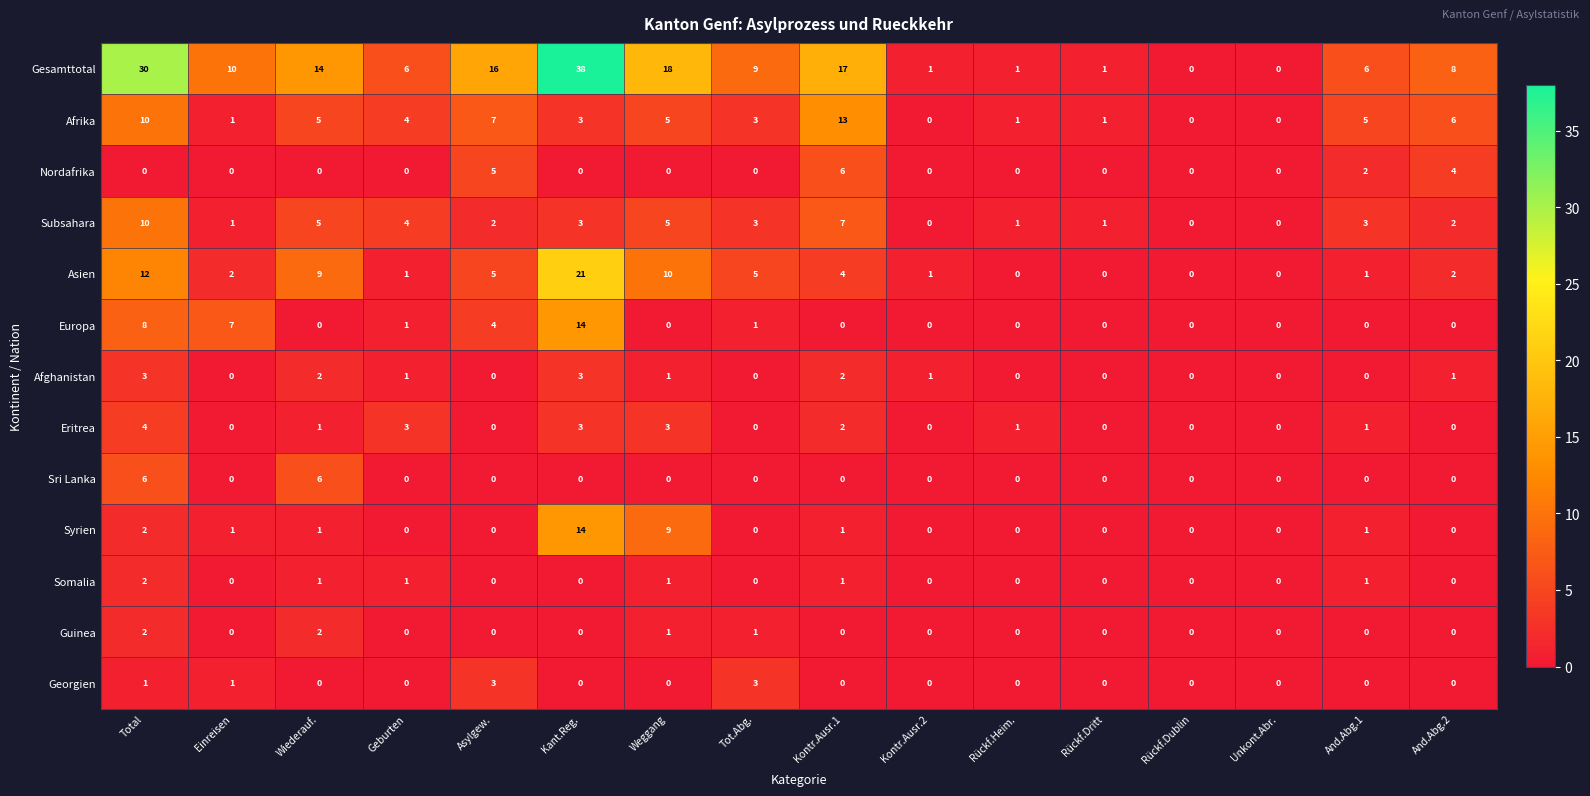

How many categories are shown in the chart?

16